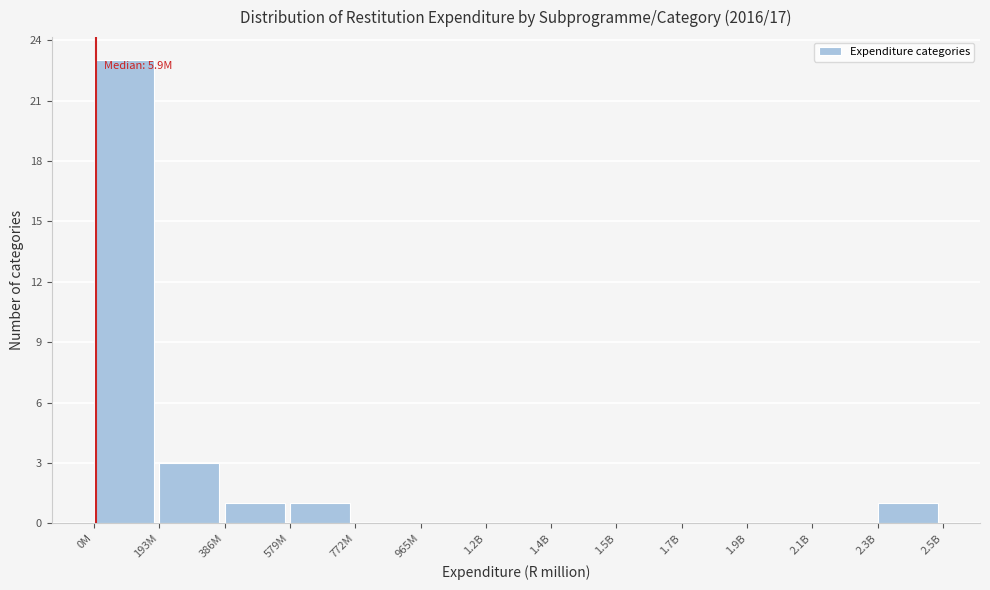

Reading left to right, extract all data points from this chart.

0M=23	193M=3	386M=1	579M=1	772M=0	965M=0	1.2B=0	1.4B=0	1.5B=0	1.7B=0	1.9B=0	2.1B=0	2.3B=1